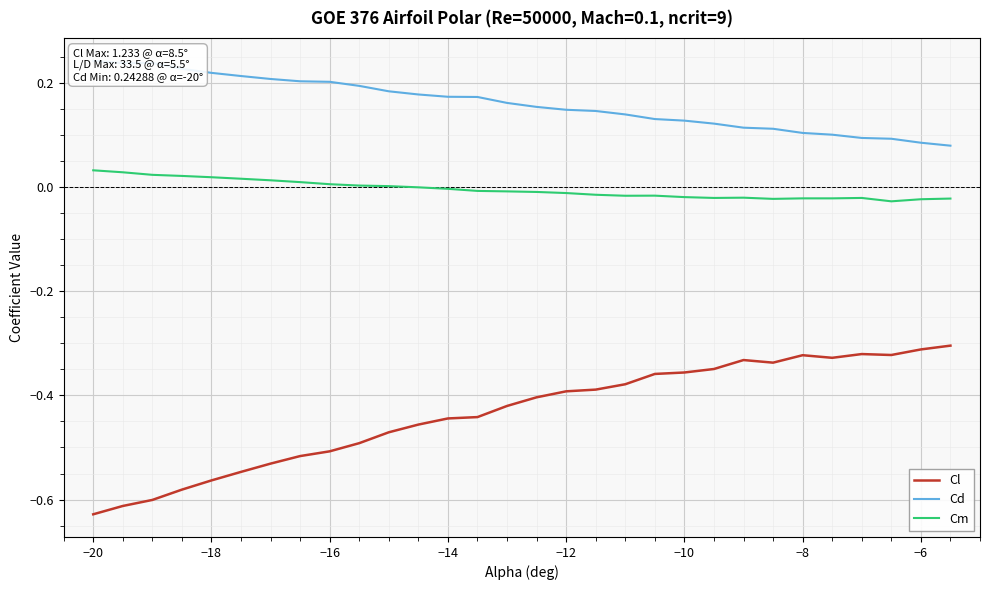

What are all the series names shown in the legend?

Cl, Cd, Cm